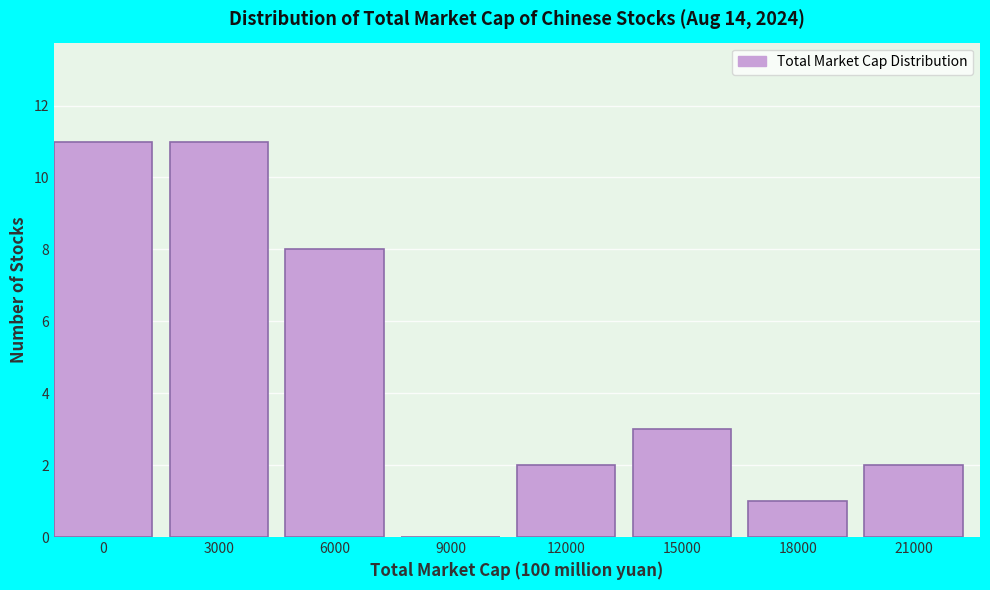

Reading left to right, transcribe all the data shown in this chart.

0=11	3000=11	6000=8	9000=0	12000=2	15000=3	18000=1	21000=2